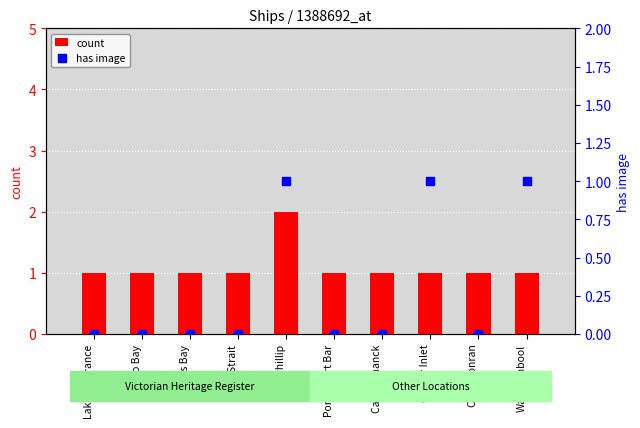

Which series has the widest spread of Y values?

count